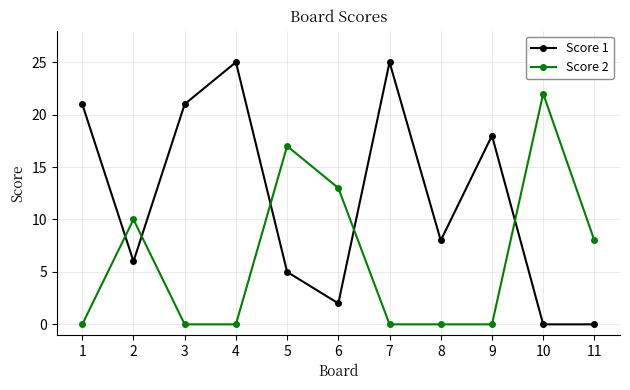

Which series ends up on top after the final intersection of Score 2 and Score 1?

Score 2